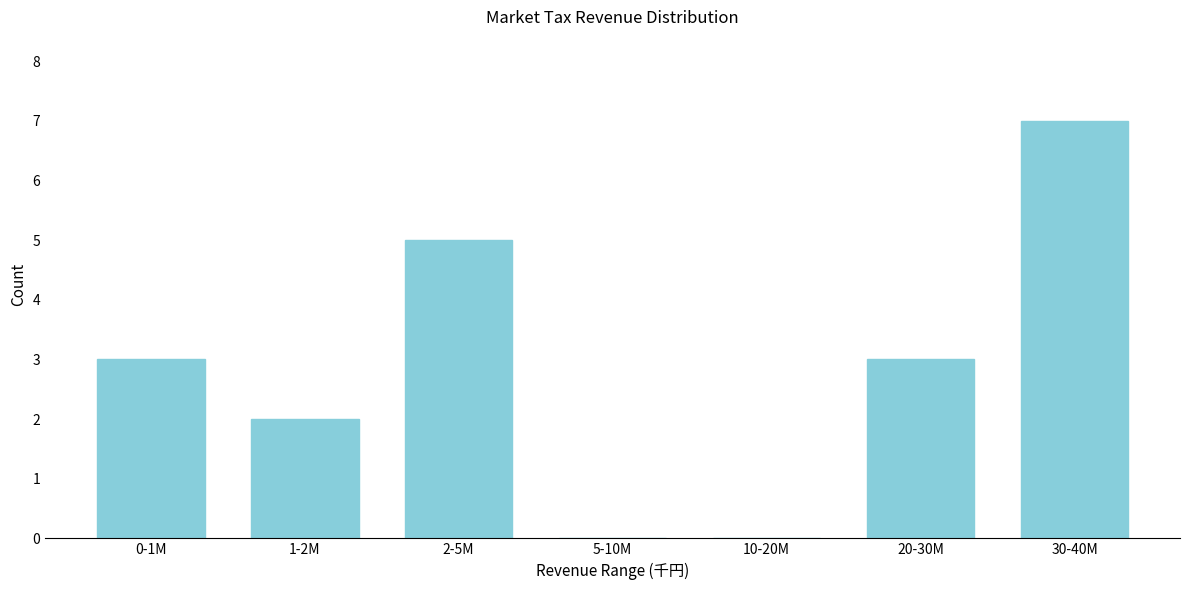

Reading left to right, transcribe all the data shown in this chart.

0-1M=3	1-2M=2	2-5M=5	5-10M=0	10-20M=0	20-30M=3	30-40M=7